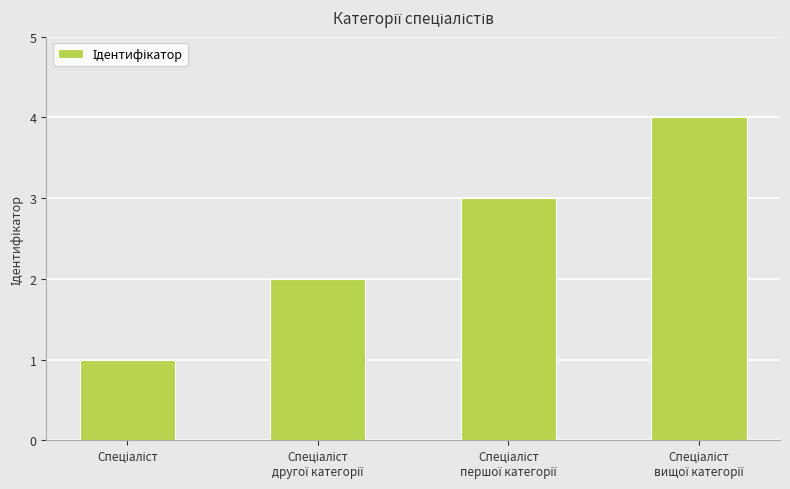

What is the value of the 2nd bar from the left?

2